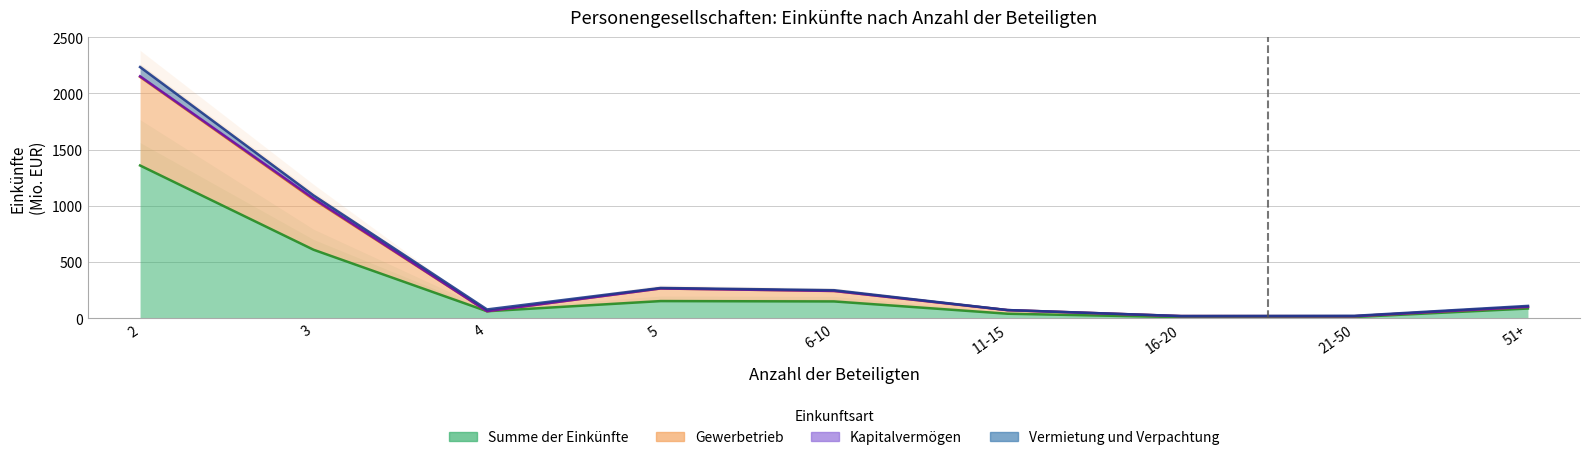

In Gewerbetrieb, how many points are higher than both neighbors (excluding endpoints)?

1